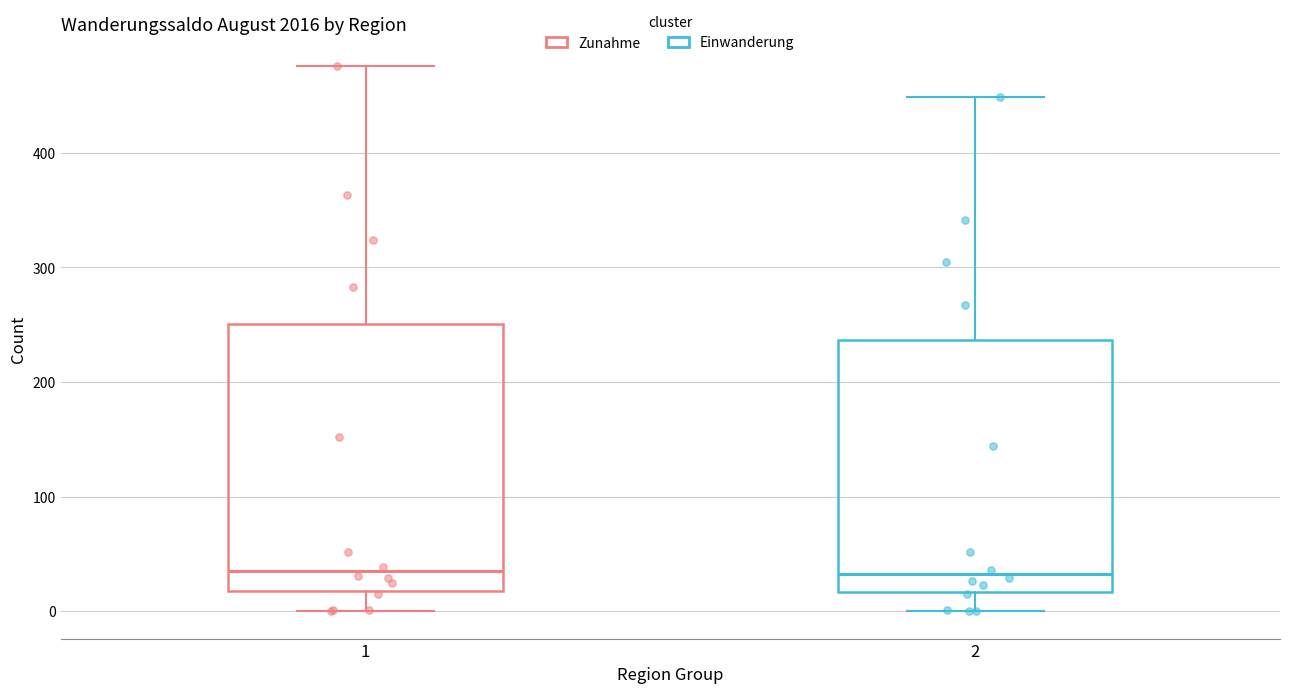

Reading left to right, transcribe this box plot: for each box, give where its median line is, the range the box spans, and where its two whiskers end, as read against the y-axis. The values are not printed on the chart, so give them approximately, as read against the axis.

1: median 40, box 20 to 250, whiskers 0 to 480
2: median 30, box 20 to 240, whiskers 0 to 450